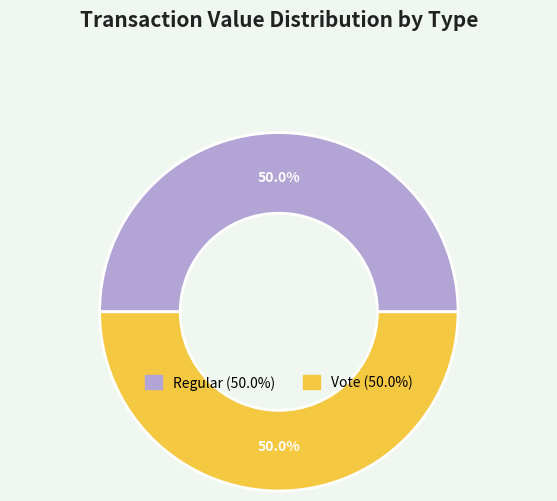

How many segments does this pie chart have?

2